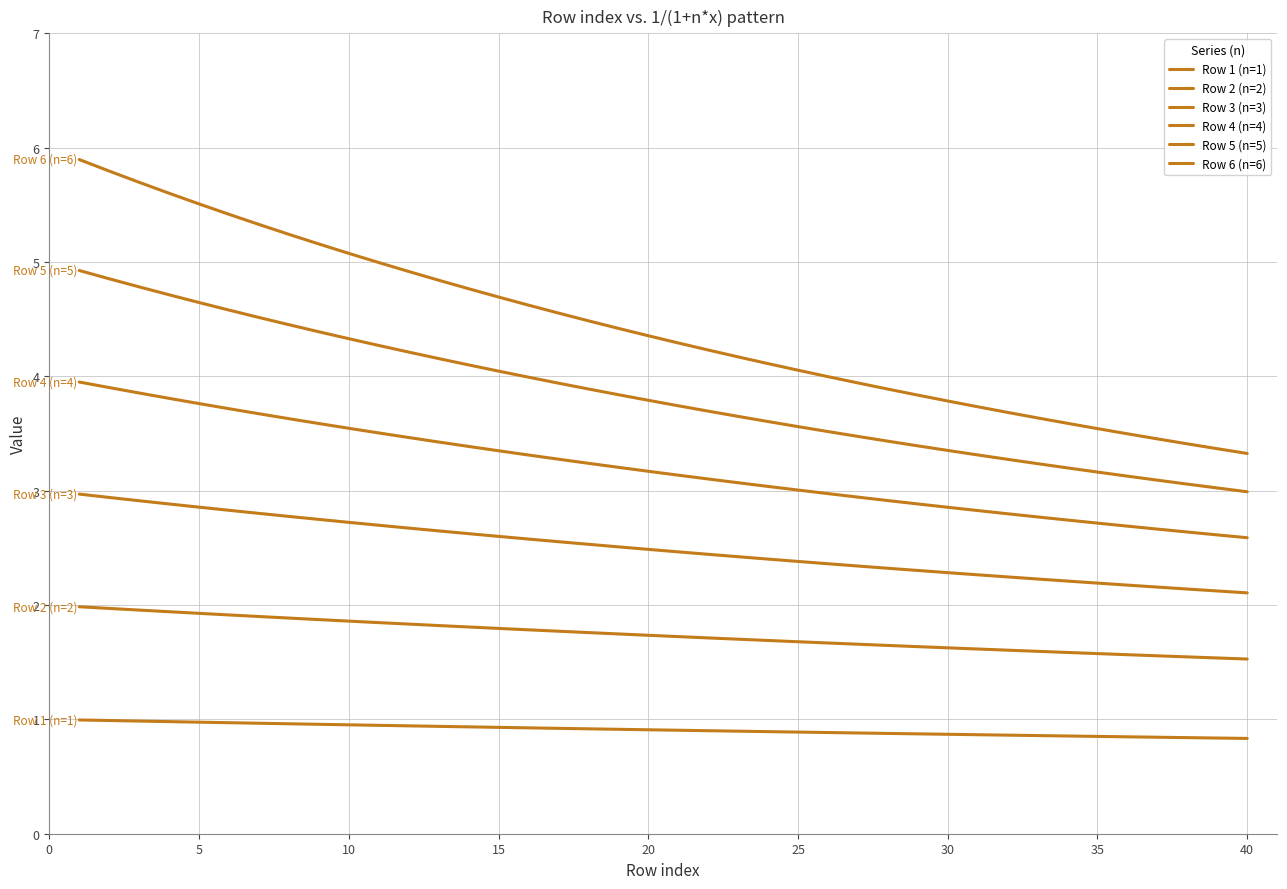

True or false: Row 4 (n=4) and Row 2 (n=2) cross at least once.

False